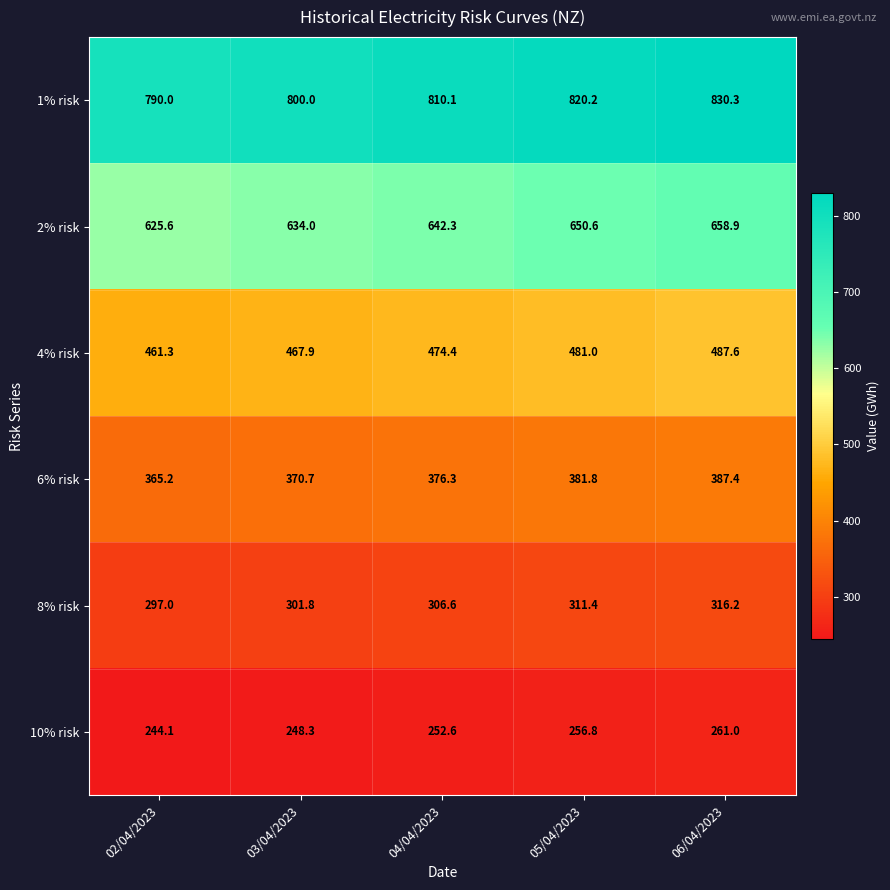

Reading left to right, transcribe all the data shown in this chart.

1% risk: 790.0	800.0	810.1	820.2	830.3
2% risk: 625.6	634.0	642.3	650.6	658.9
4% risk: 461.3	467.9	474.4	481.0	487.6
6% risk: 365.2	370.7	376.3	381.8	387.4
8% risk: 297.0	301.8	306.6	311.4	316.2
10% risk: 244.1	248.3	252.6	256.8	261.0